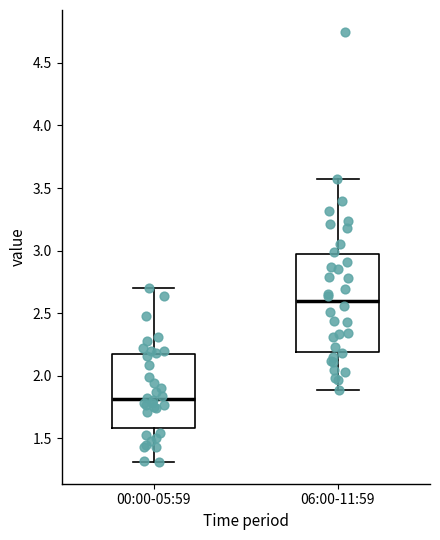

Reading left to right, read every box against the y-axis: the position of its median line, the range the box covers, and the ends of its whiskers. The values are not printed on the chart, so give them approximately, as read against the axis.

00:00-05:59: median 1.80, box 1.60 to 2.20, whiskers 1.30 to 2.70
06:00-11:59: median 2.60, box 2.20 to 2.95, whiskers 1.90 to 3.55